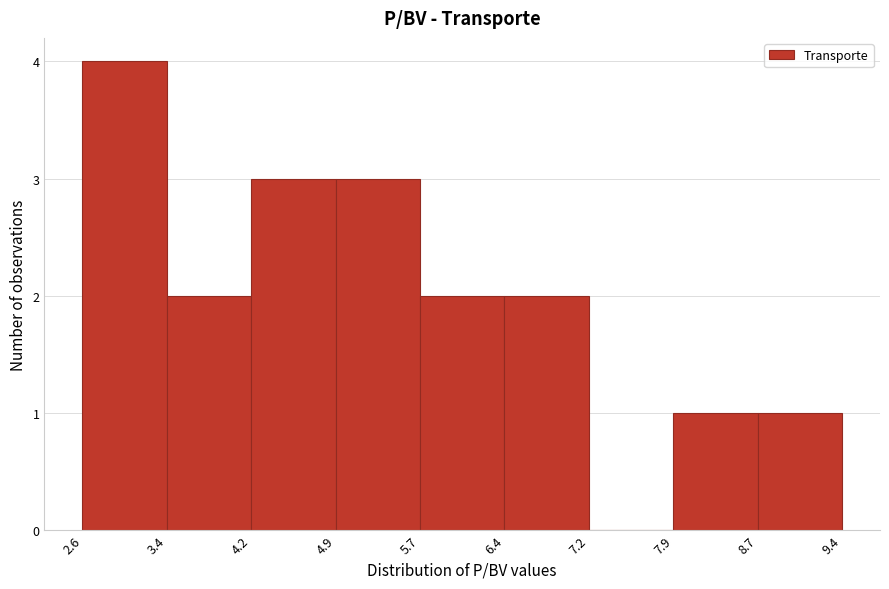

Reading left to right, transcribe this chart: for each bar, give the range it covers on the x-axis and its height. The values are not printed on the chart, so give them approximately, as read against the axis.

2.6 to 3.4: 4
3.4 to 4.2: 2
4.2 to 4.9: 3
4.9 to 5.7: 3
5.7 to 6.4: 2
6.4 to 7.2: 2
7.2 to 7.9: 0
7.9 to 8.7: 1
8.7 to 9.4: 1